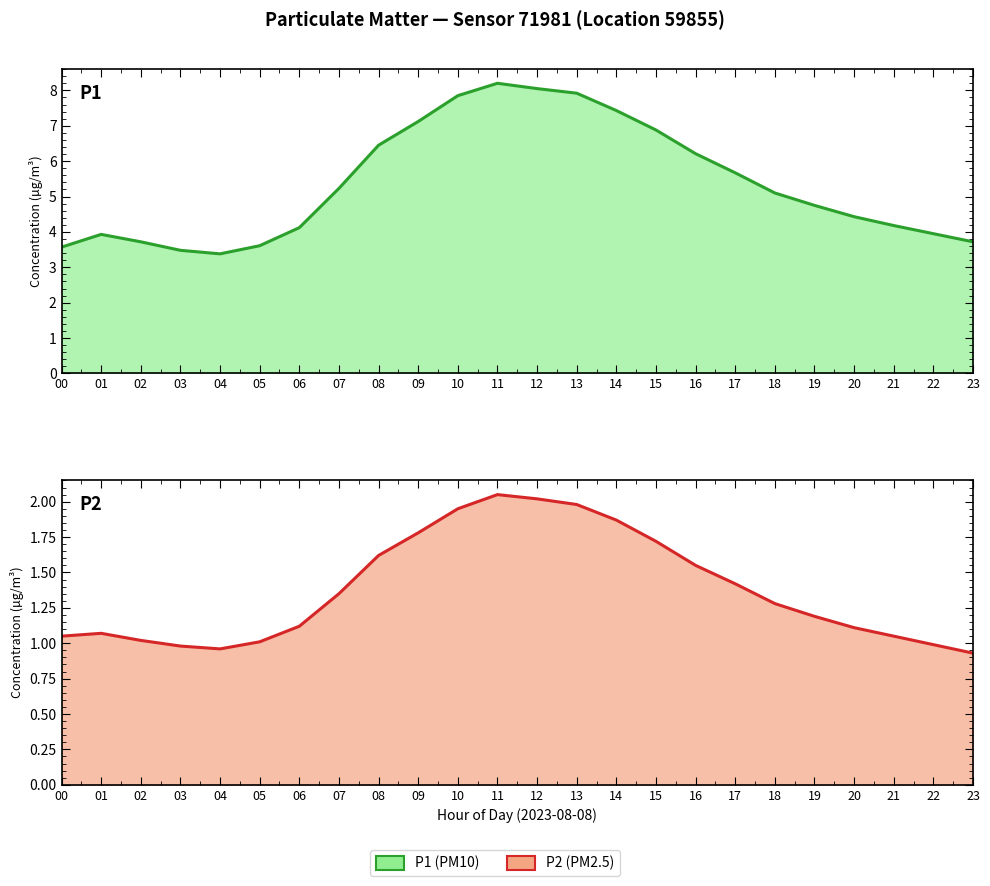

What is the difference between the highest and lowest values at 01?

2.9